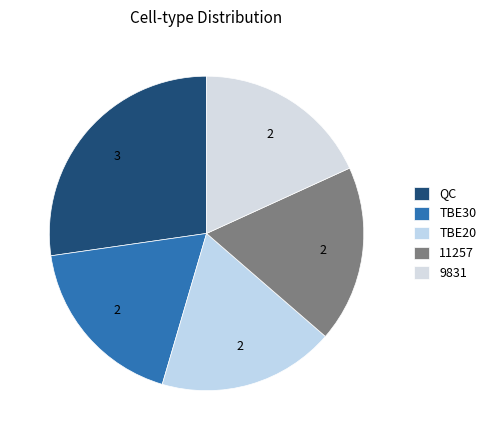

The TBE20 slice represents 31% of the pie. True or false?

False